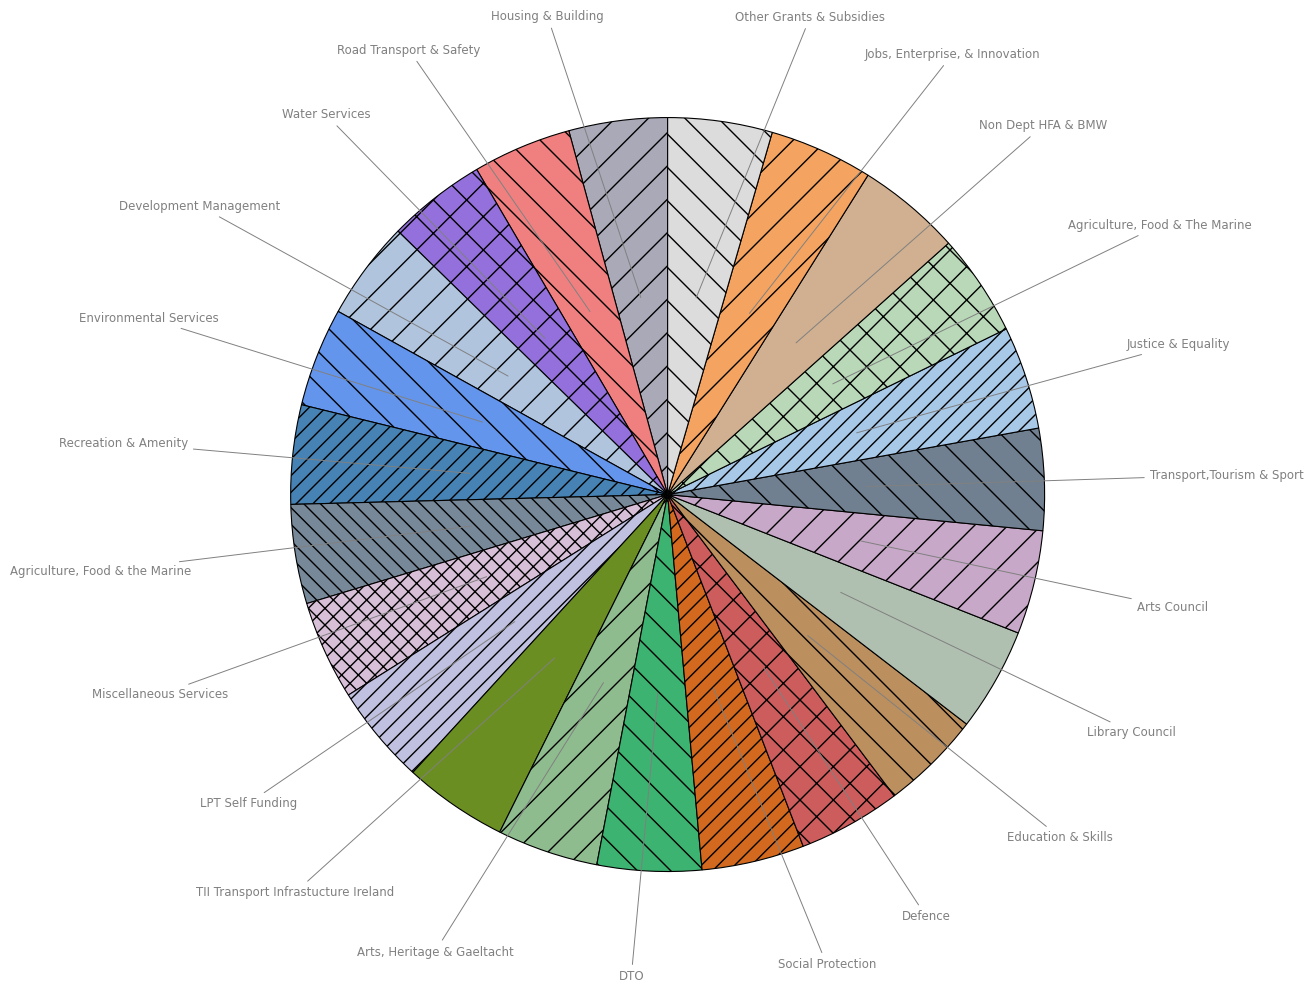

Approximately how many times larger is the value at Transport,Tourism & Sport compared to Development Management?

1.0